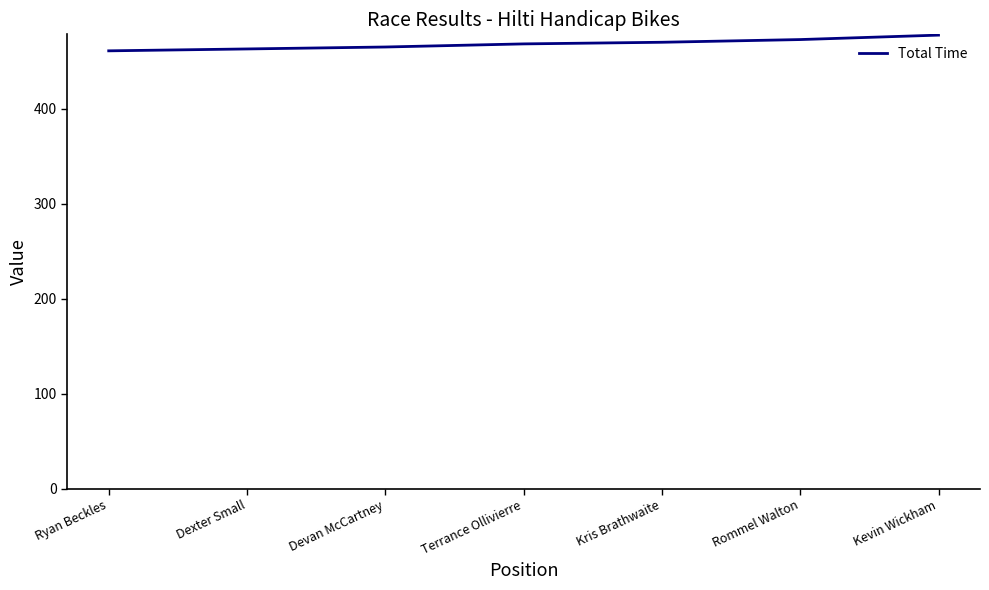

Which label corresponds to the largest value in the chart?

Kevin Wickham